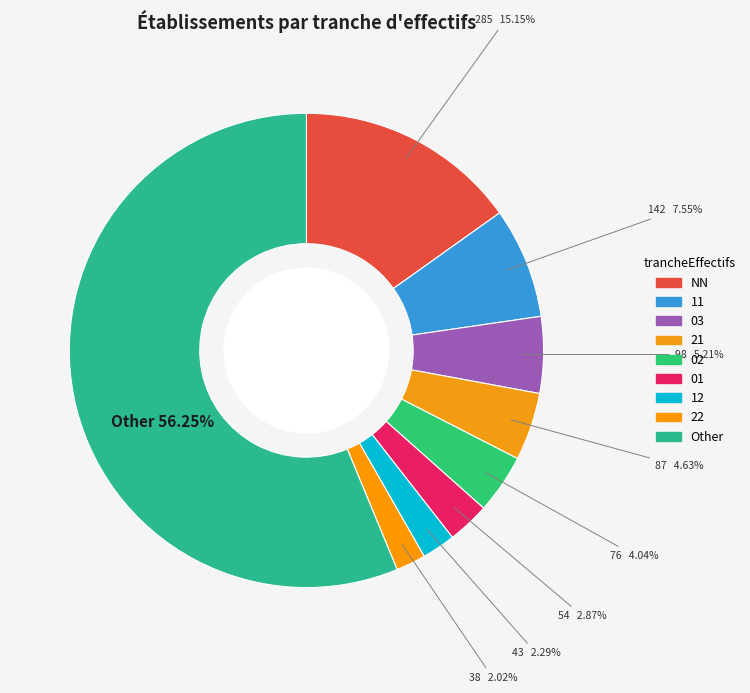

Rank the categories by value from lowest to highest.

22, 12, 01, 02, 21, 03, 11, NN, Other